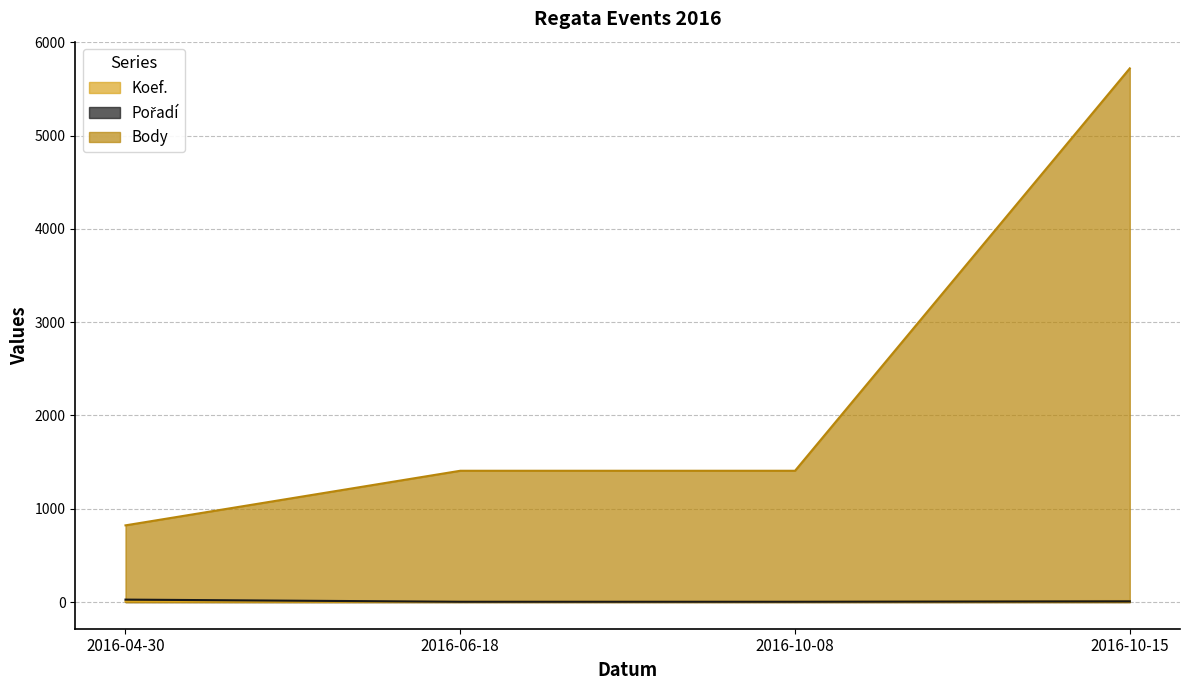

What is the minimum value shown in the chart?

3